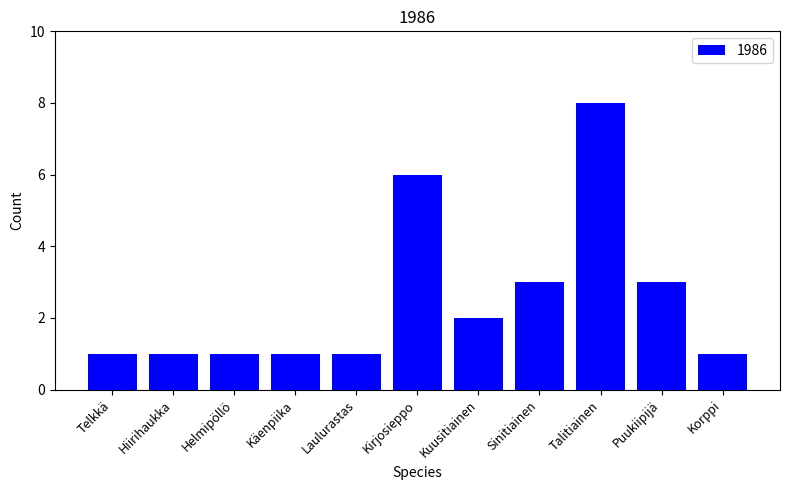

What is the difference between the maximum and minimum values?

7